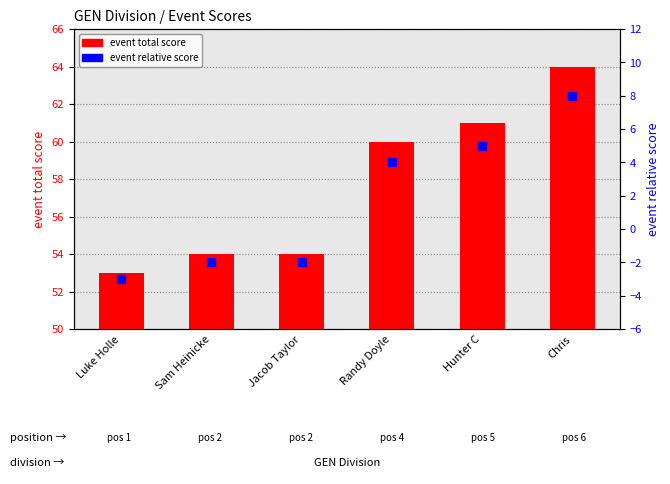

What are all the series names shown in the legend?

event total score, event relative score